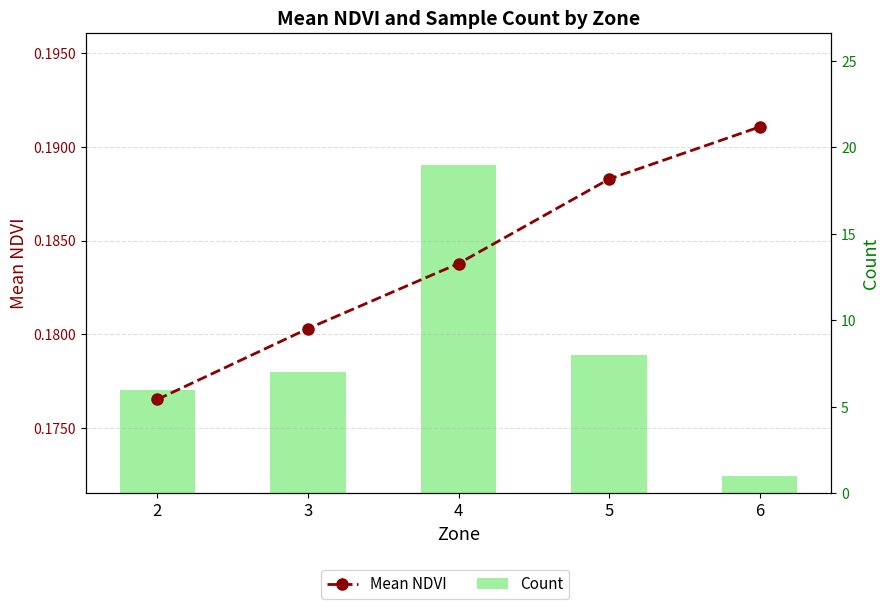

Which series has the largest range (max minus min)?

Count